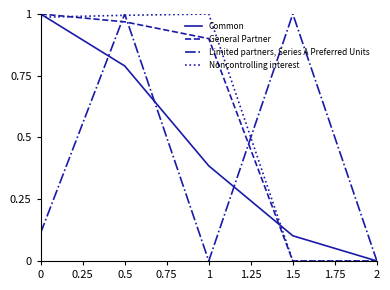

What position from the left is 1.5?

4